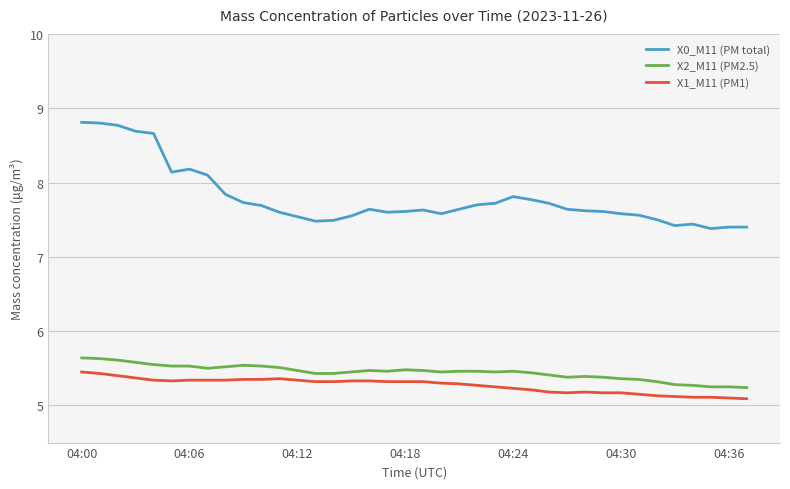

What are all the series names shown in the legend?

X0_M11 (PM total), X2_M11 (PM2.5), X1_M11 (PM1)